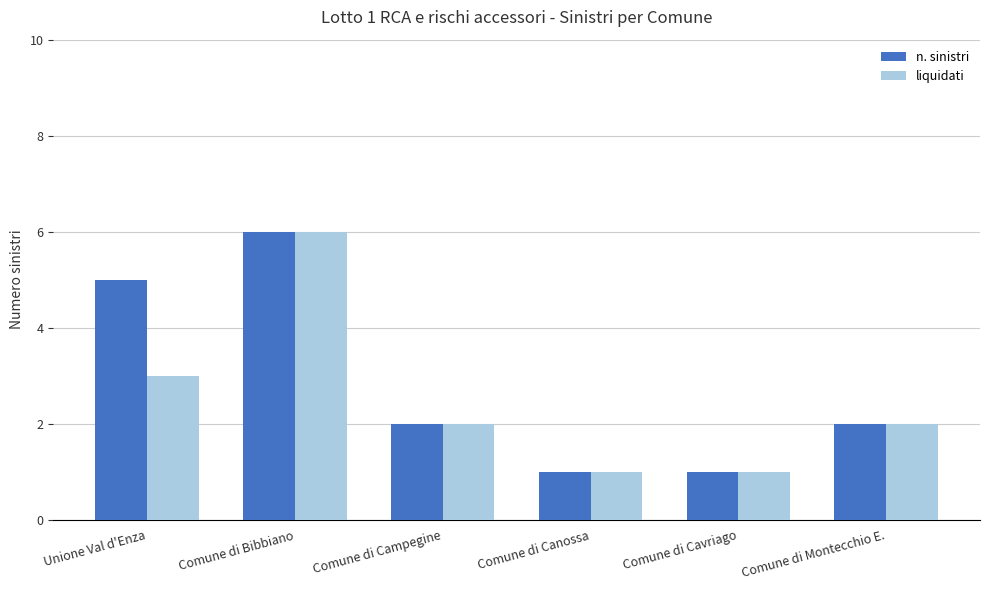

What is the label of the 6th bar from the left?

Comune di Montecchio E.